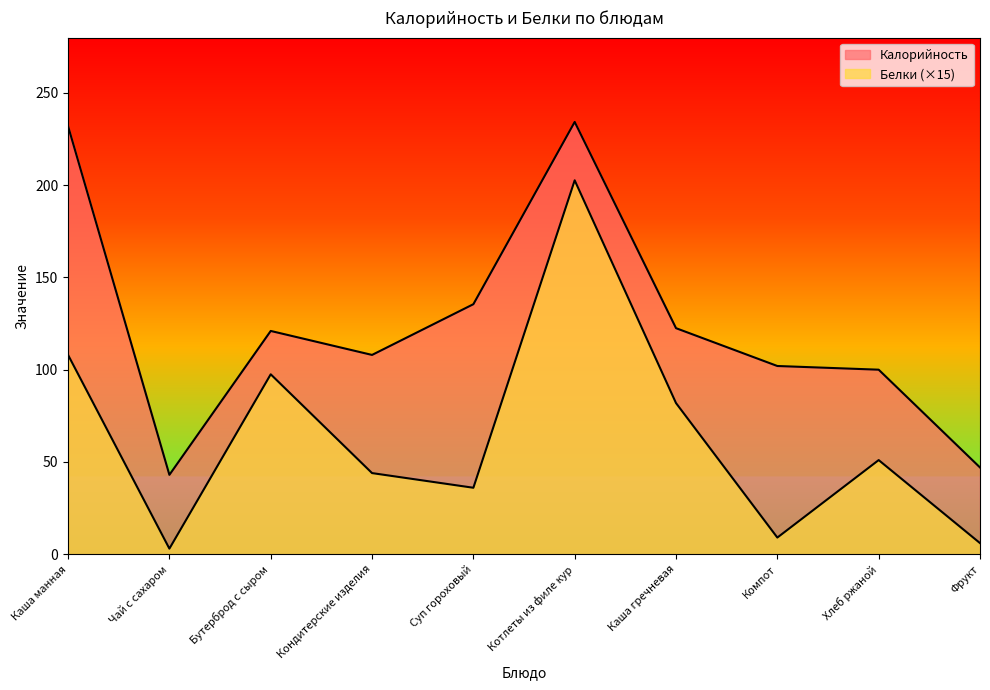

Where is the first local maximum for Калорийность?

Бутерброд с сыром